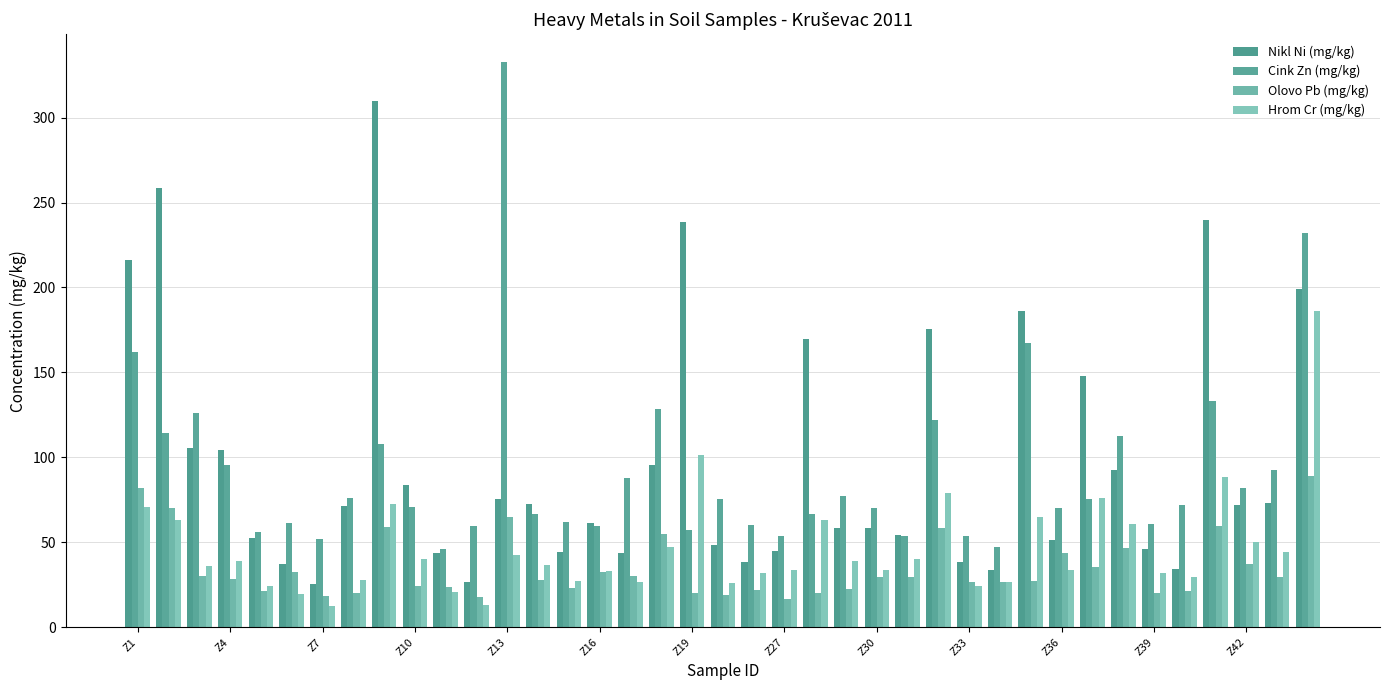

Are the bars horizontal?

No